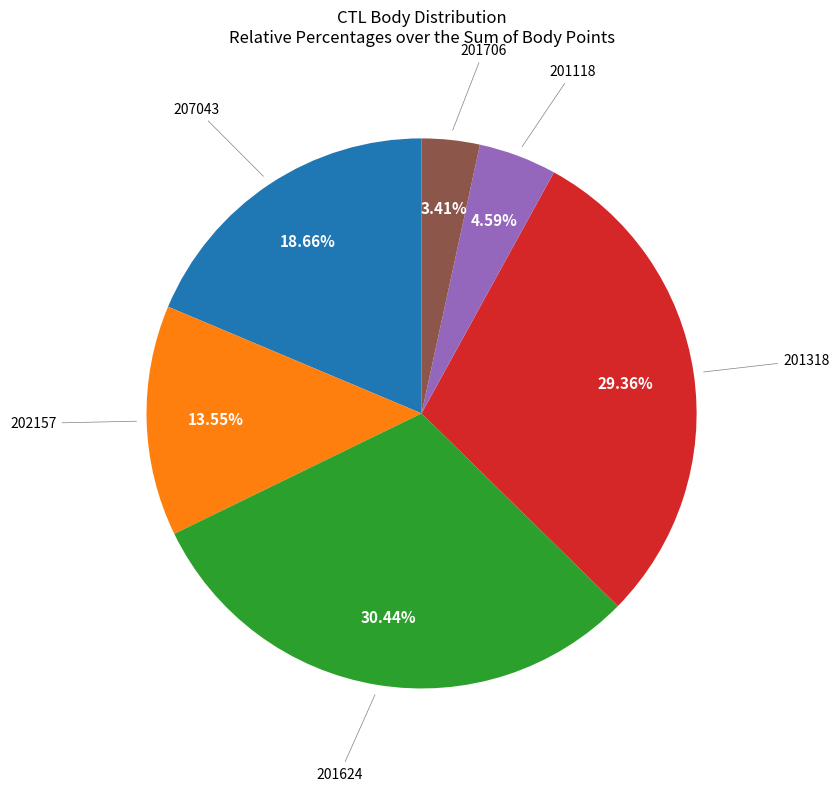

Is there a majority slice in this chart?

No